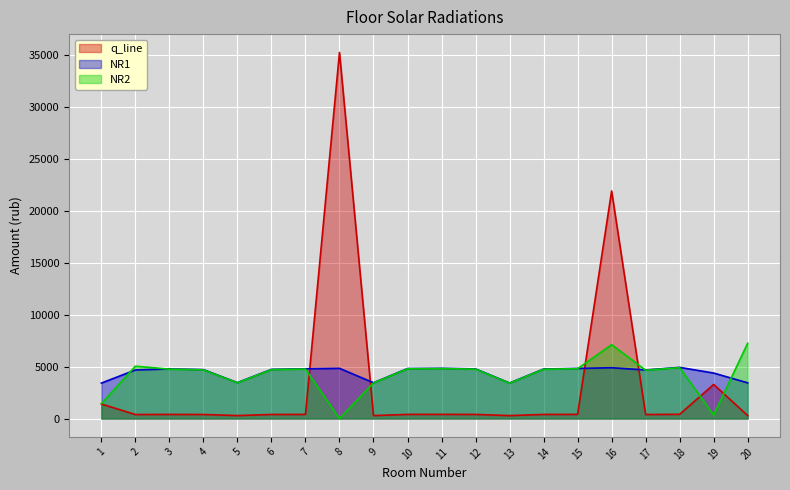

What is the difference between the NR1 values at 4 and 16?

182.2